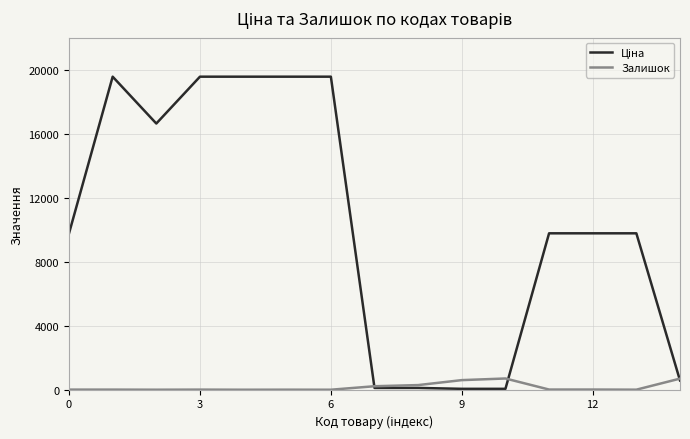

At how many categories does at least one series exceed 14666?

6